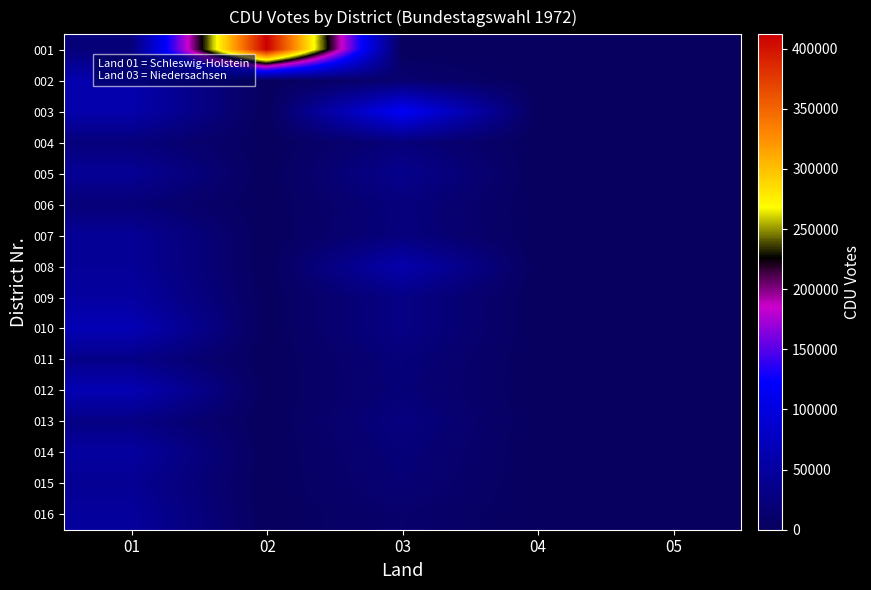

What is the total value across all series at 01?

695140